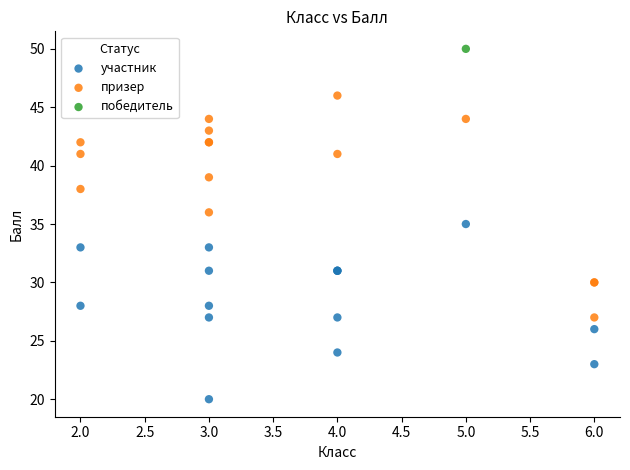

What are all the series names shown in the legend?

участник, призер, победитель